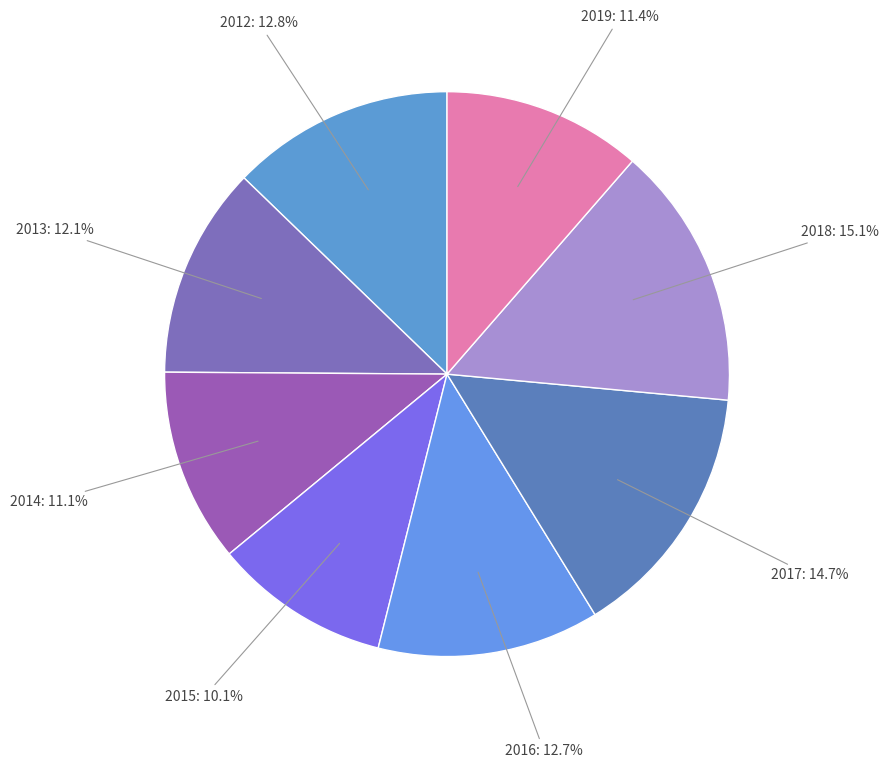

Count the number of slices in the pie.

8